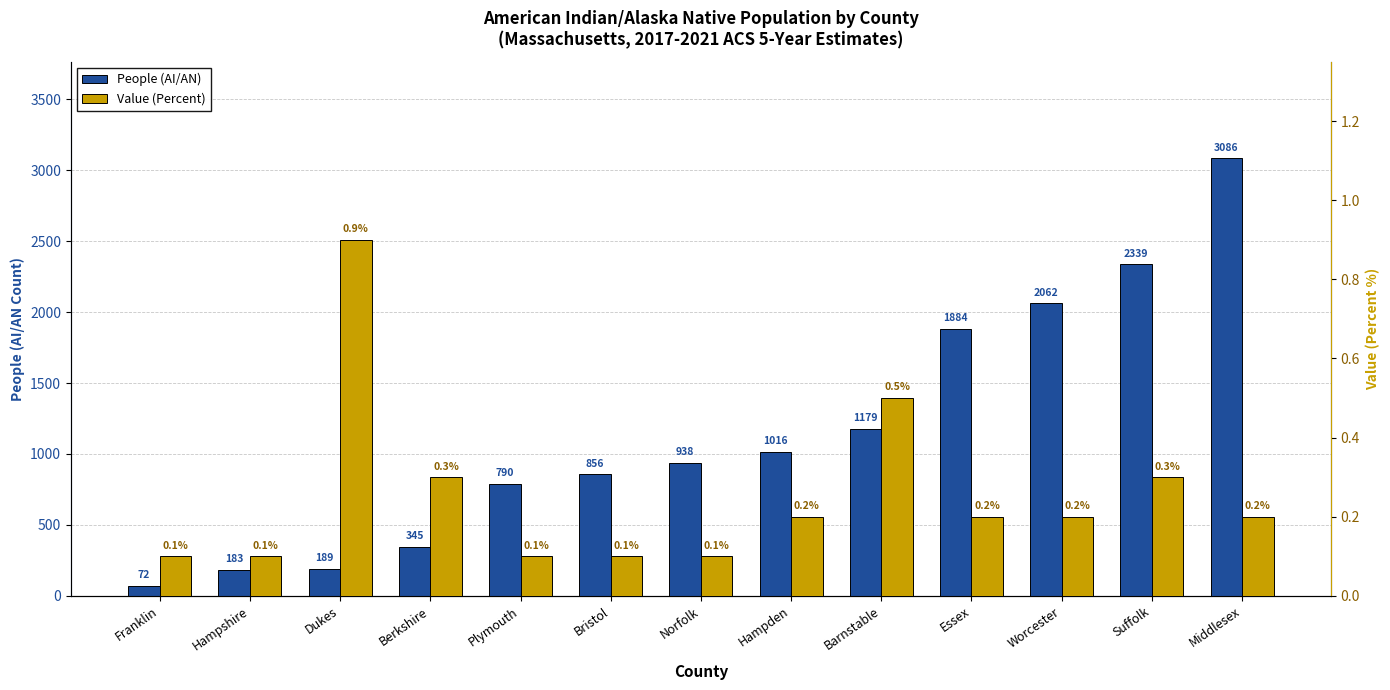

Where does the People (AI/AN) series first go above 938?

Hampden